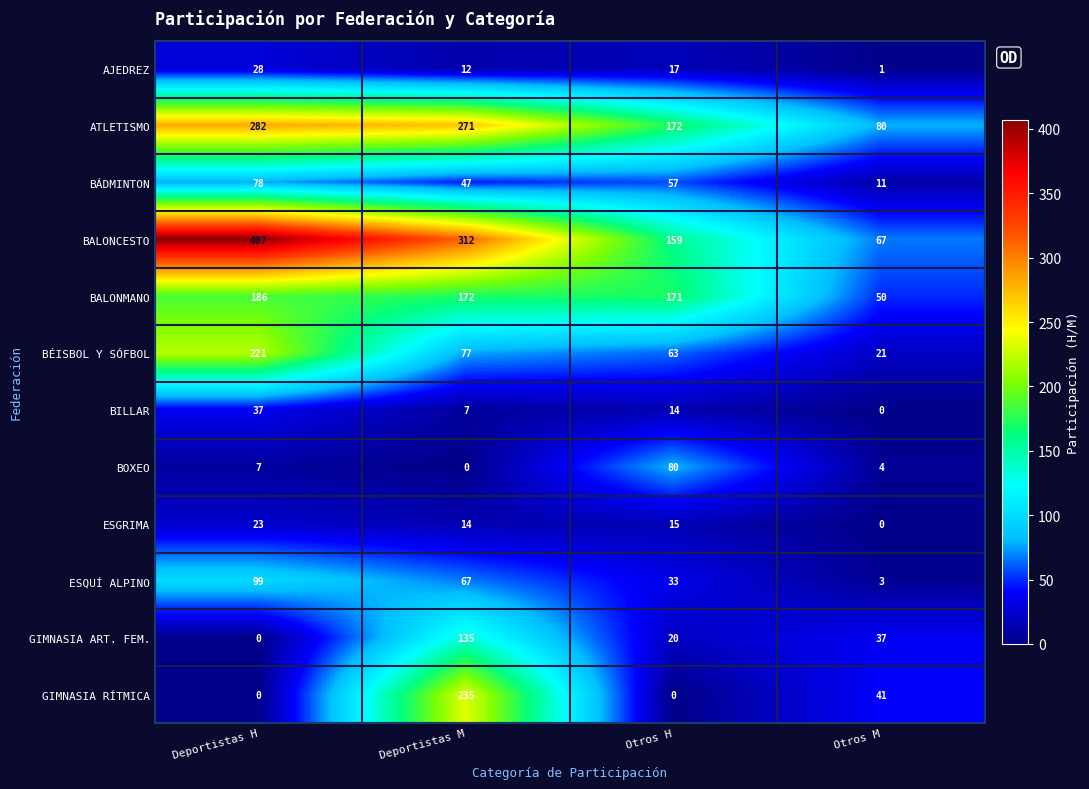

At which label does GIMNASIA ART. FEM. first exceed 37?

Deportistas M